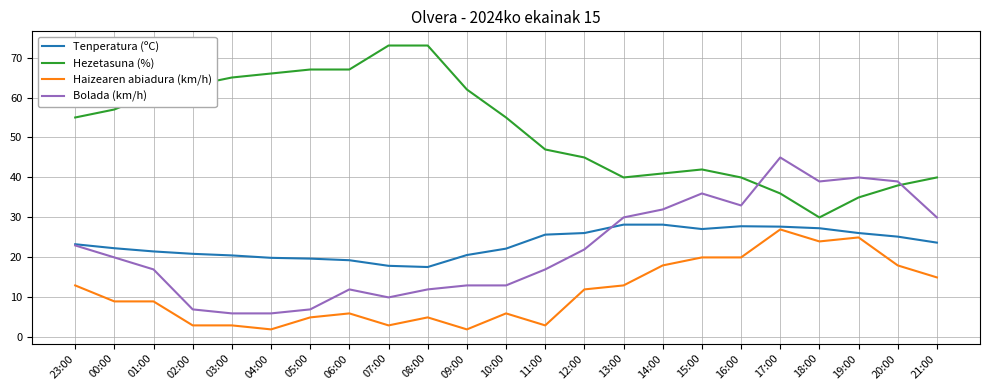

Is the value of Haizearen abiadura (km/h) at 03:00 greater than the value of Hezetasuna (%) at 18:00?

No